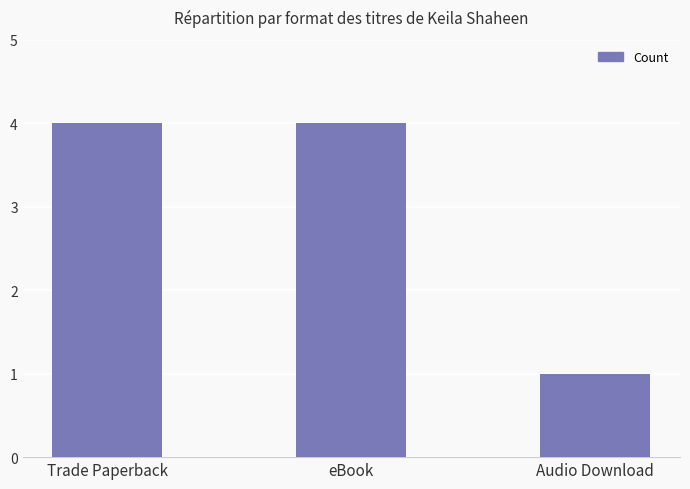

What is the greatest value displayed?

4